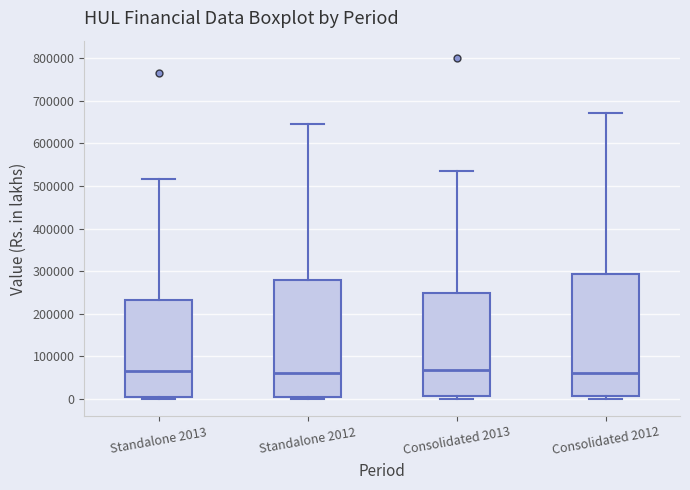

Comparing the boxes themselves (not the whiskers), which one is the tallest?

Consolidated 2012